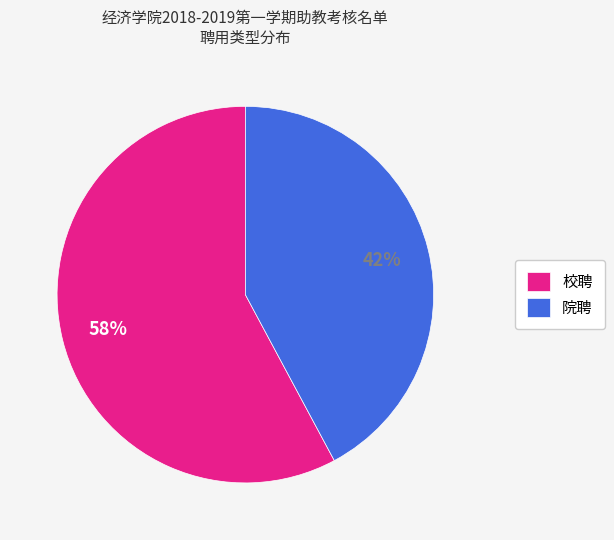

How many segments does this pie chart have?

2